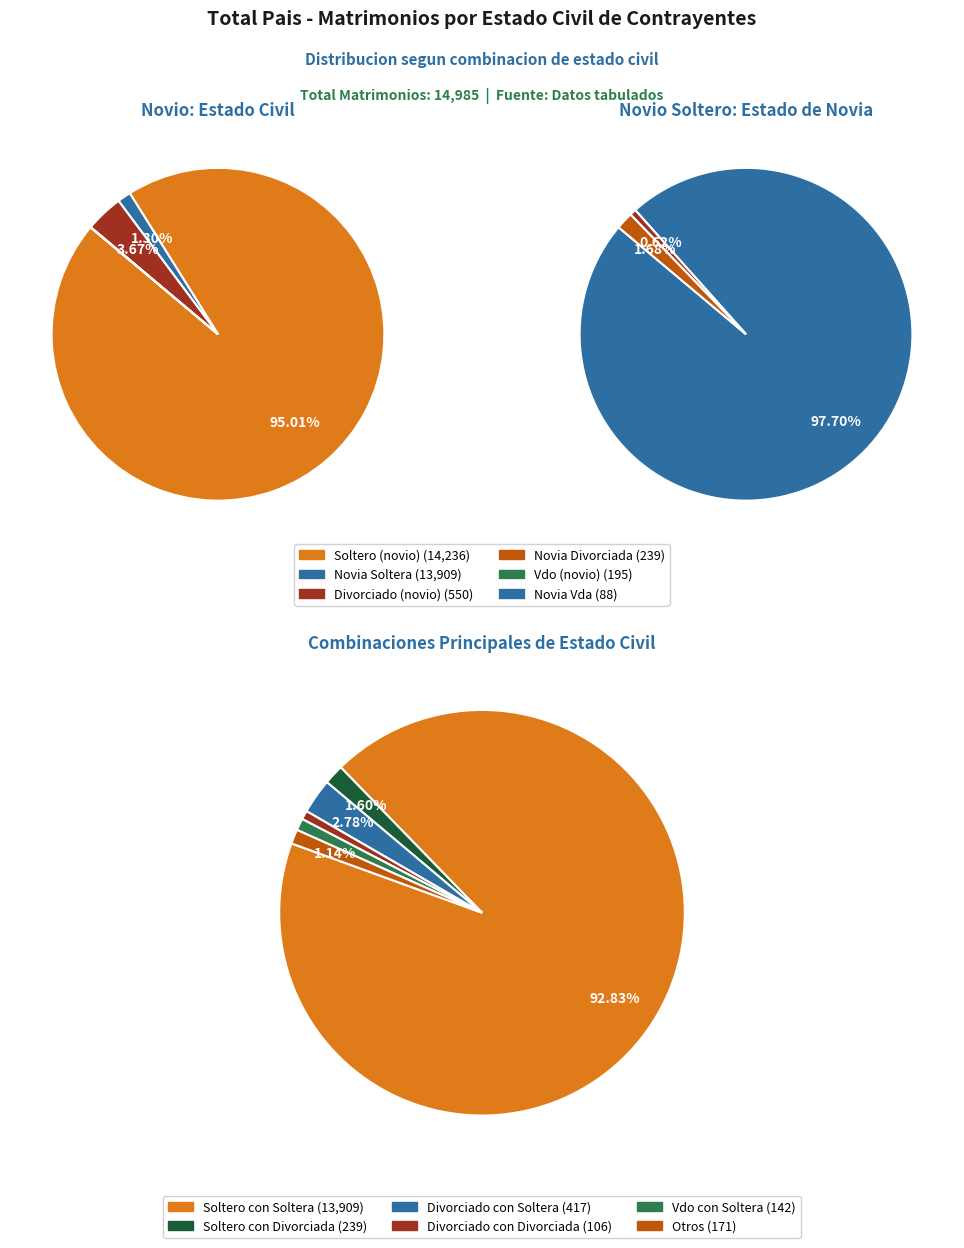

Does Divorciado con Soltera represent more than half of the total?

No